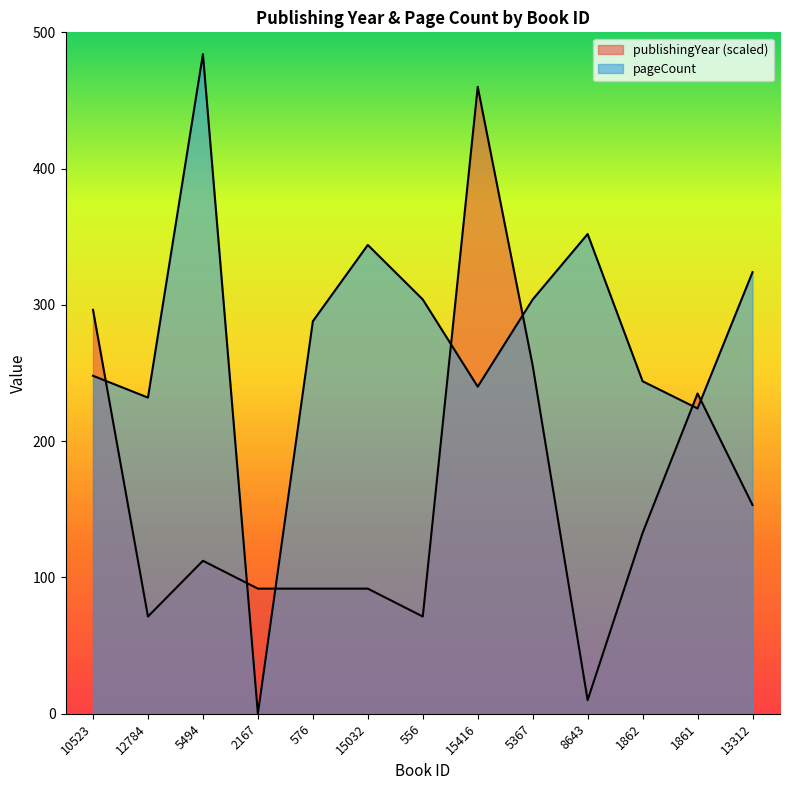

Which series has the largest total across all categories?

pageCount